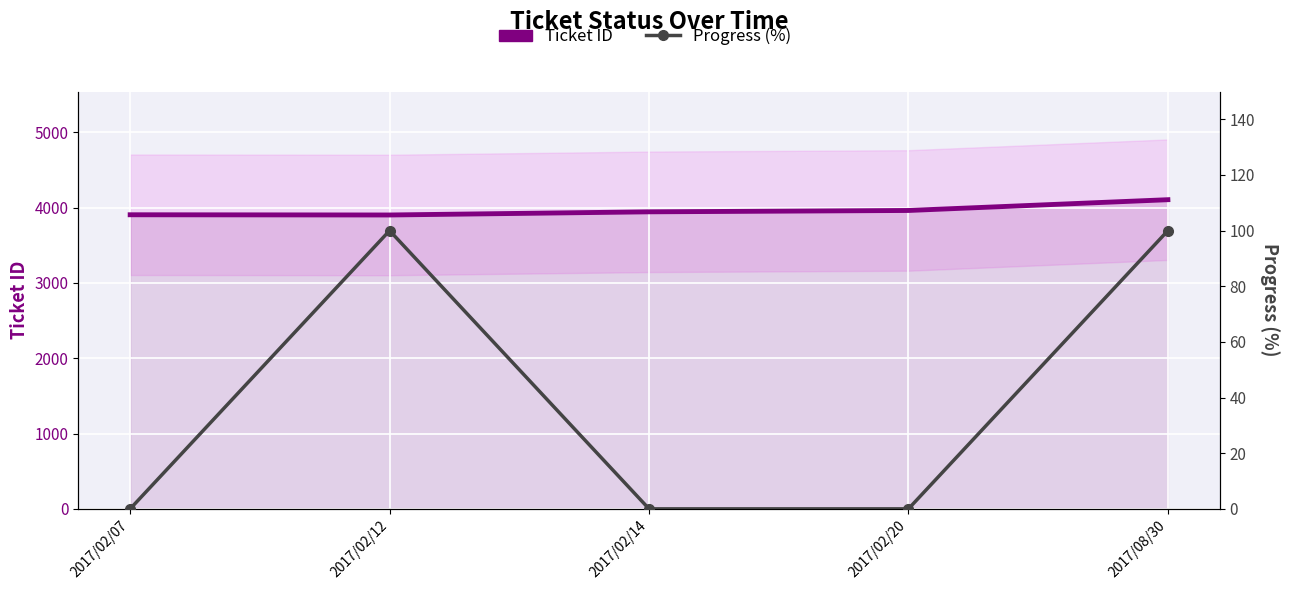

Which series has the widest spread of values?

Ticket ID